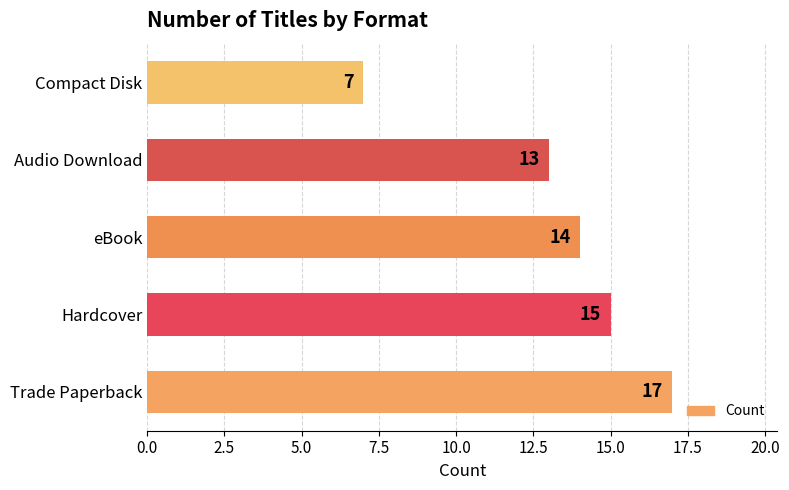

The value at Audio Download is 13. True or false?

True